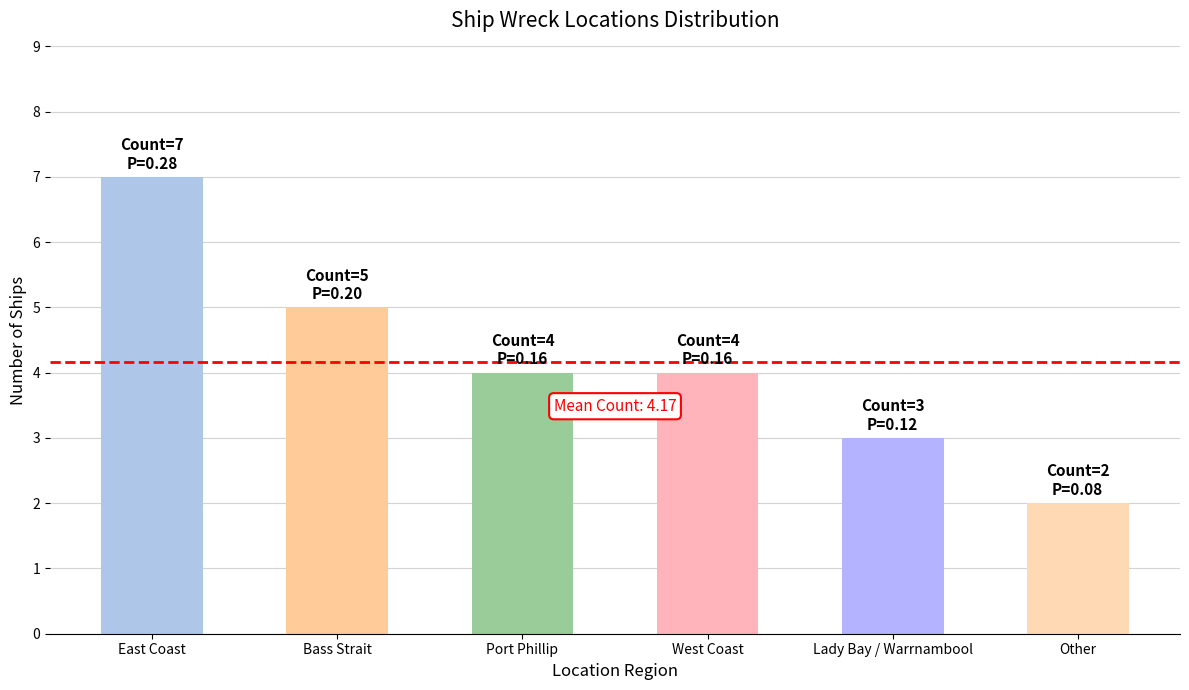

Count the number of data series in this chart.

1